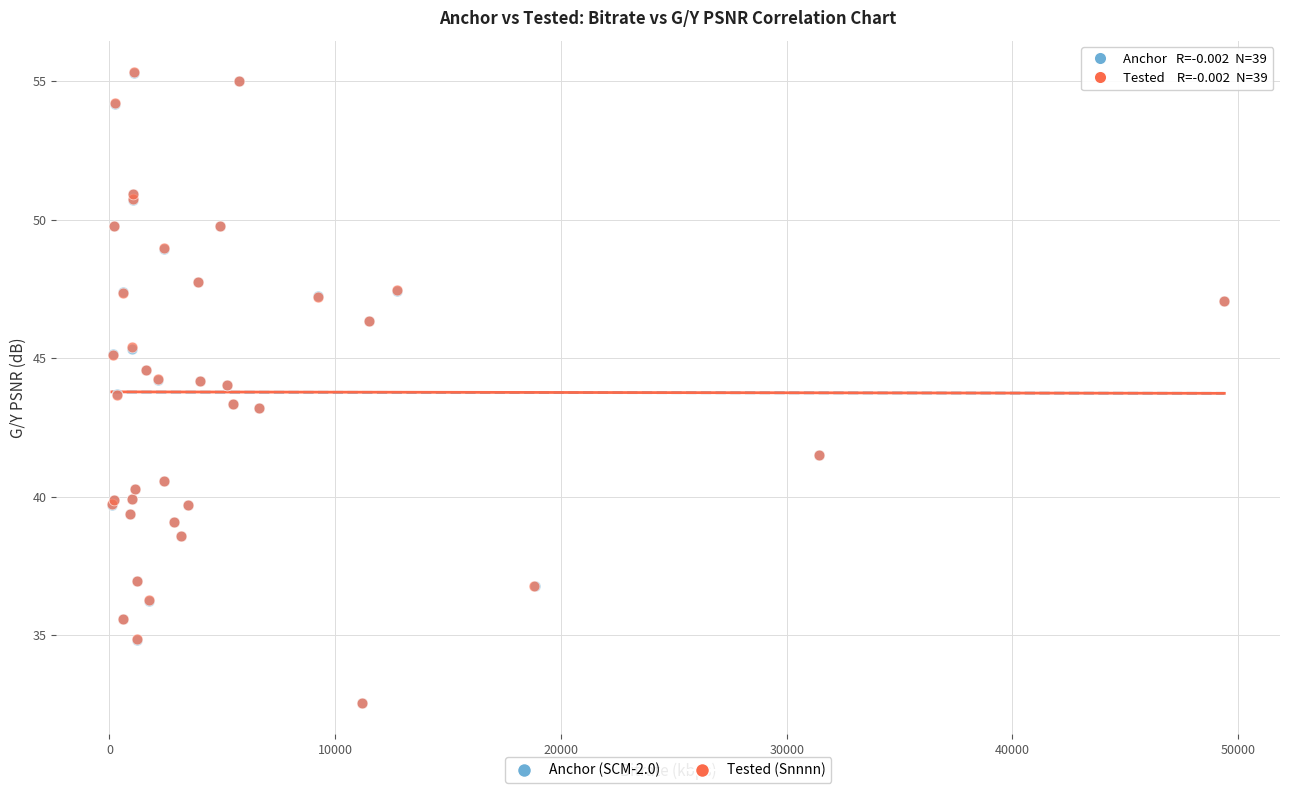

What are all the series names shown in the legend?

Anchor (SCM-2.0), Tested (Snnnn)